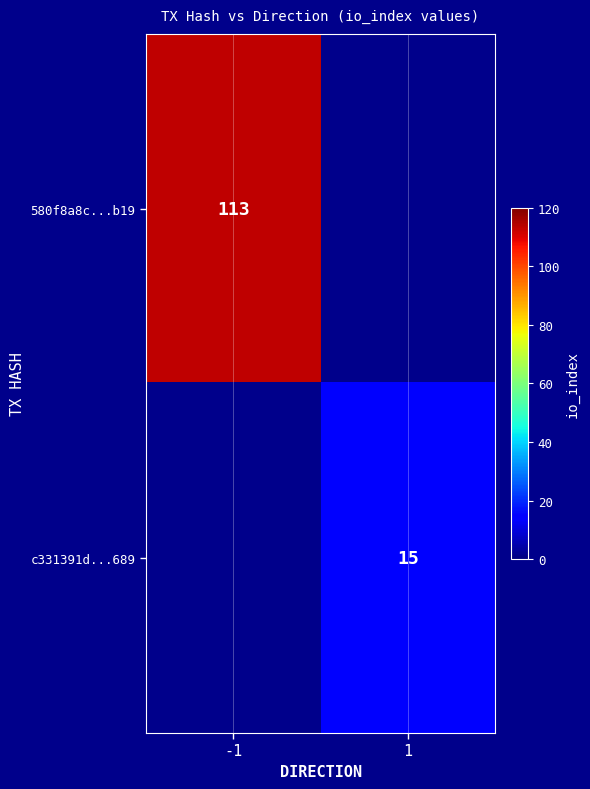

At how many categories does at least one series exceed 27?

1